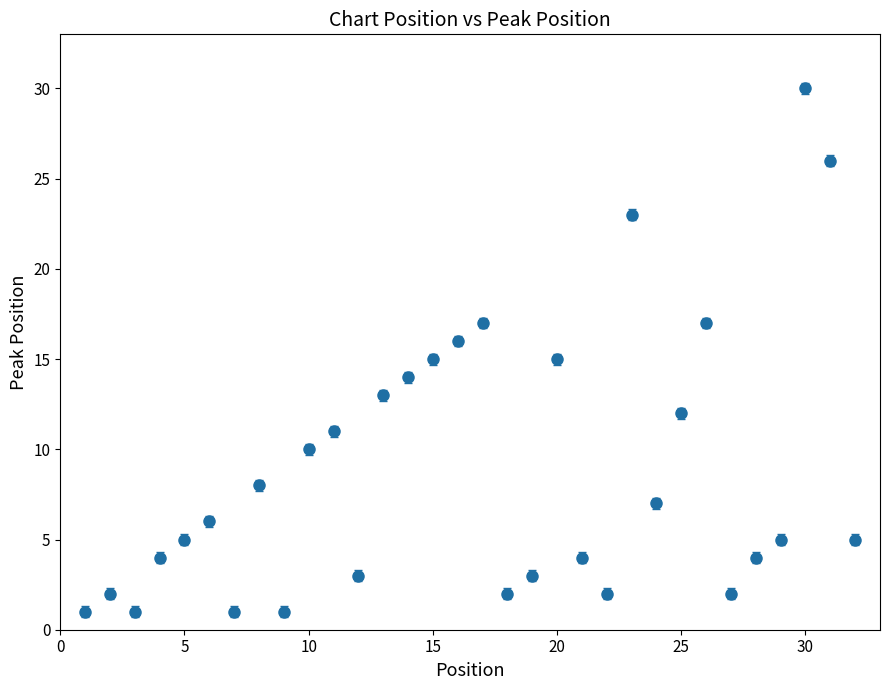

What is the maximum value shown in the chart?

30